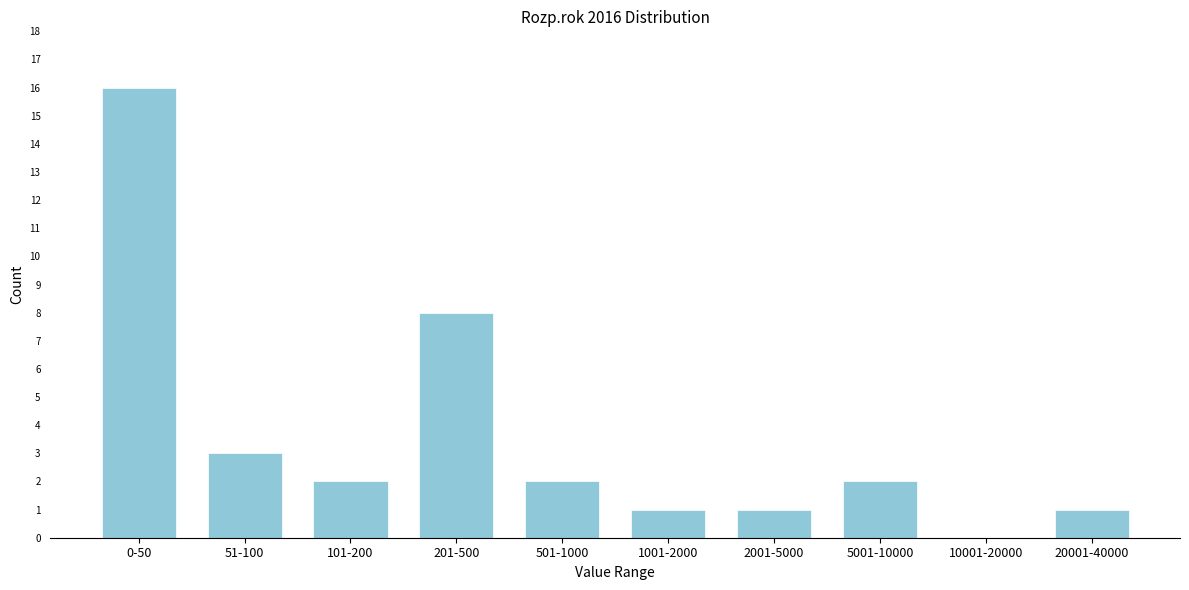

Reading left to right, transcribe all the data shown in this chart.

0-50=16	51-100=3	101-200=2	201-500=8	501-1000=2	1001-2000=1	2001-5000=1	5001-10000=2	10001-20000=0	20001-40000=1